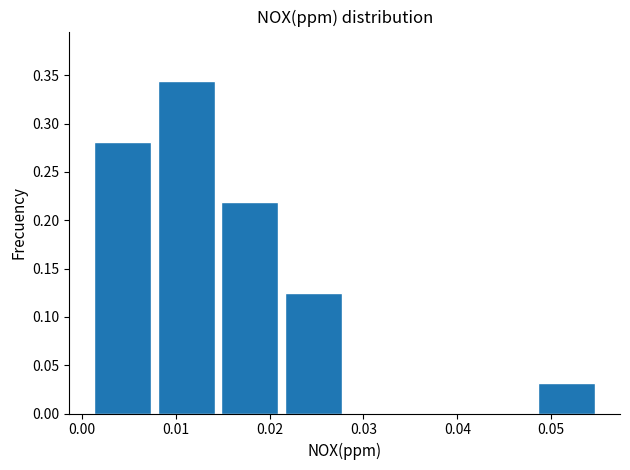

Reading left to right, transcribe this chart: for each bar, give the range it covers on the x-axis and its height. Neither the bar edges nor the heights are printed on the chart, so give them approximately, as read against the axes.

0.001 to 0.008: 0.280
0.008 to 0.015: 0.345
0.015 to 0.021: 0.220
0.021 to 0.028: 0.125
0.028 to 0.035: 0
0.035 to 0.042: 0
0.042 to 0.048: 0
0.048 to 0.055: 0.030